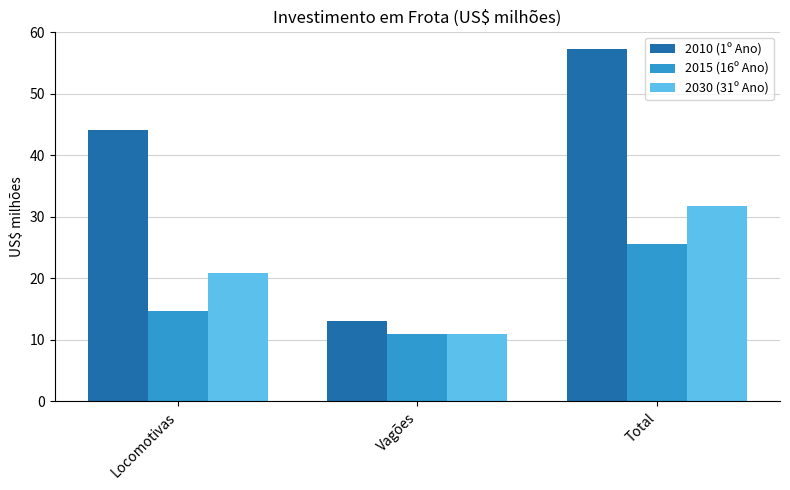

What is the sum of the 2030 (31º Ano) values at Total and Vagões?

42.6